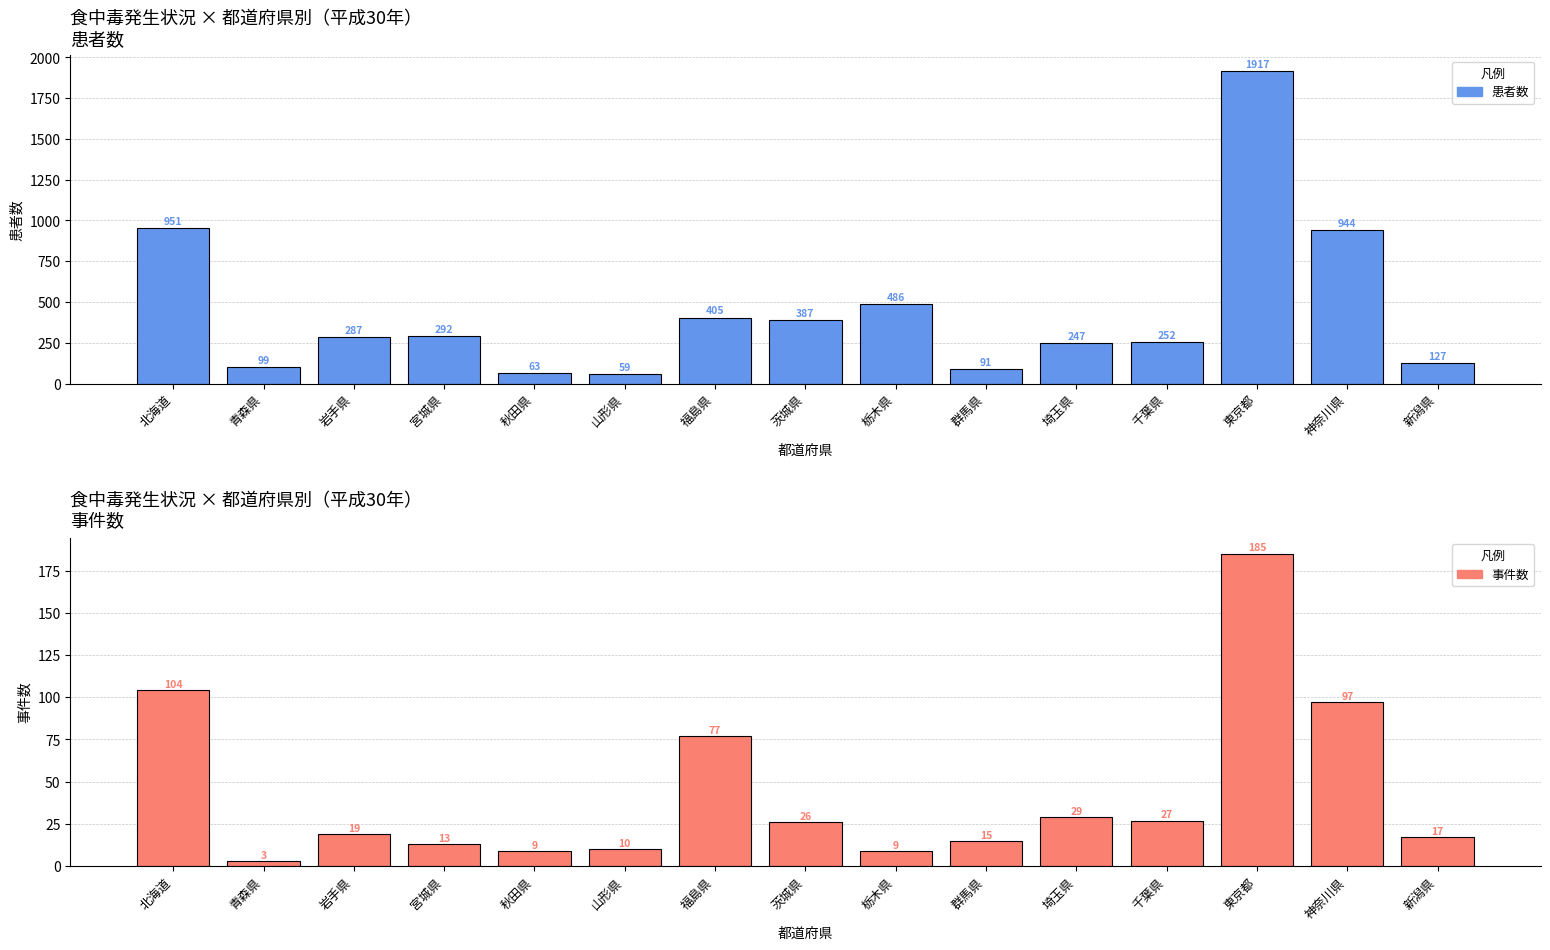

At which label is 事件数 closest to 94?

神奈川県